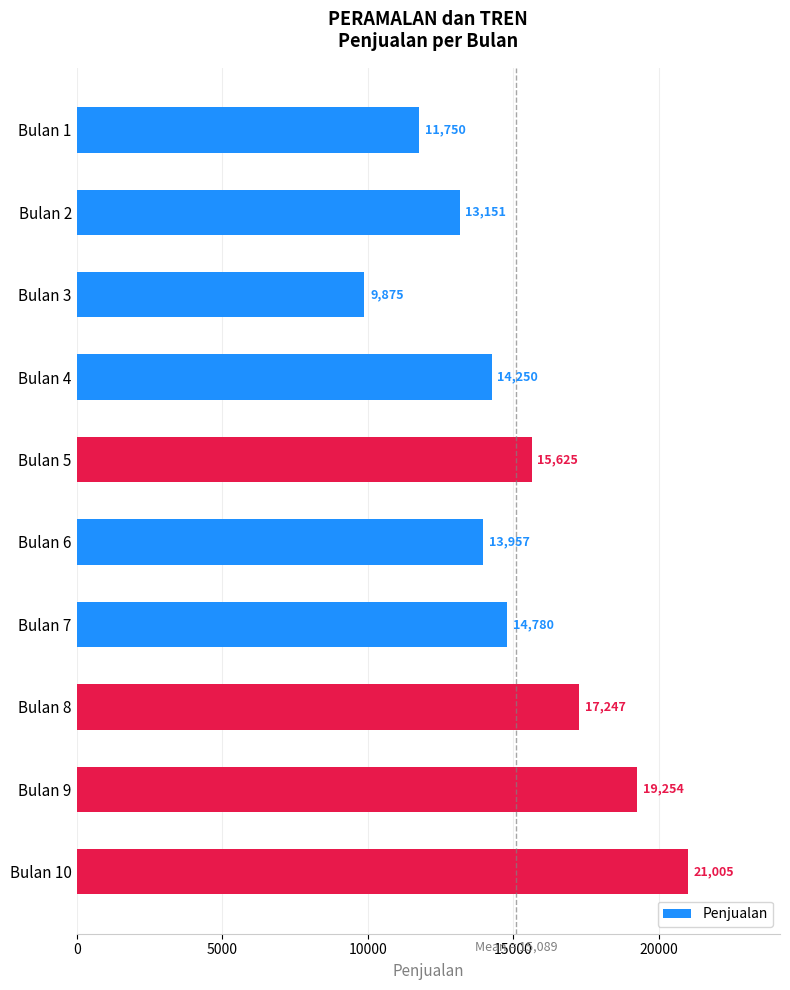

Which label corresponds to the largest value in the chart?

Bulan 10